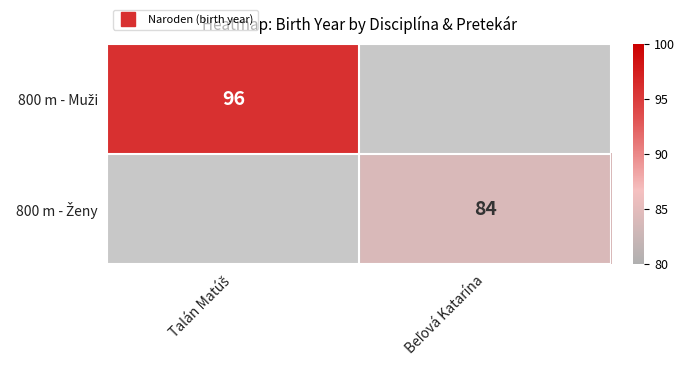

At which label does 800 m - Ženy reach its peak?

Talán Matúš